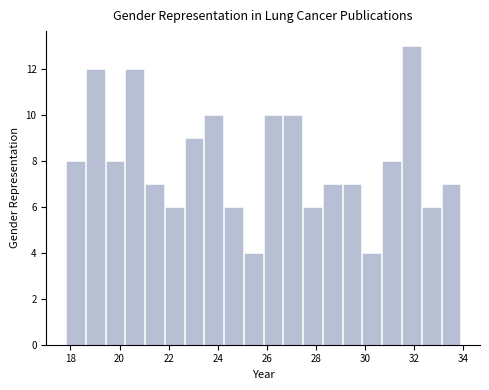

Reading left to right, list every bar in this chart as the range it spans on the x-axis followed by its height. Neither the bar edges nor the heights are printed on the chart, so give them approximately, as read against the axes.

17.8 to 18.6: 8
18.6 to 19.4: 12
19.4 to 20.2: 8
20.2 to 21.0: 12
21.0 to 21.8: 7
21.8 to 22.6: 6
22.6 to 23.4: 9
23.4 to 24.2: 10
24.2 to 25.0: 6
25.0 to 25.8: 4
25.8 to 26.6: 10
26.6 to 27.4: 10
27.4 to 28.2: 6
28.2 to 29.0: 7
29.0 to 29.8: 7
29.8 to 30.6: 4
30.6 to 31.4: 8
31.4 to 32.2: 13
32.2 to 33.0: 6
33.0 to 34.0: 7